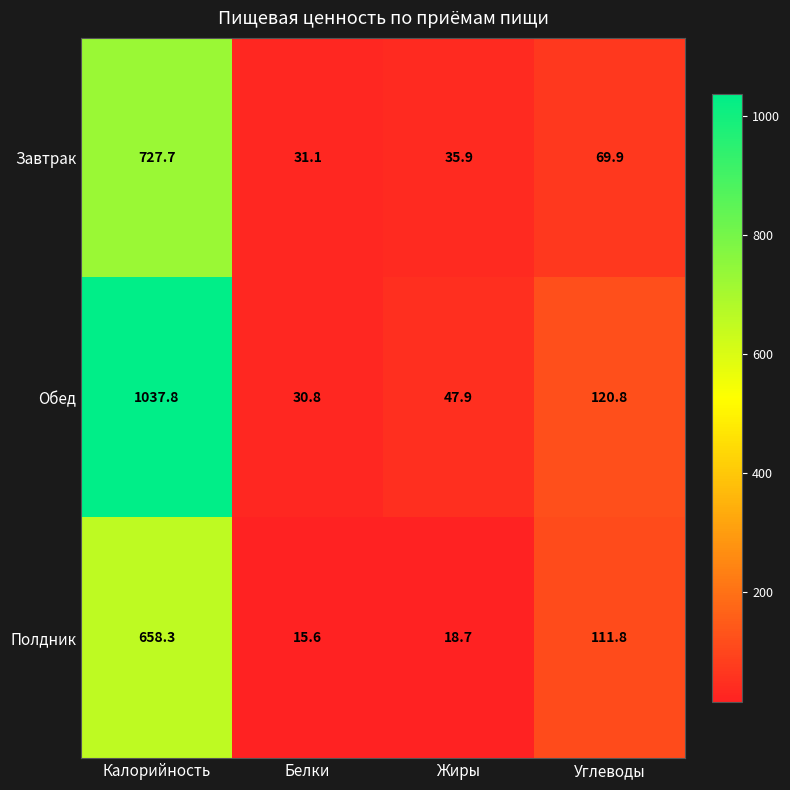

Reading right to left, transcribe all the data shown in this chart.

Завтрак: 69.9	35.9	31.1	727.7
Обед: 120.8	47.9	30.8	1037.8
Полдник: 111.8	18.7	15.6	658.3